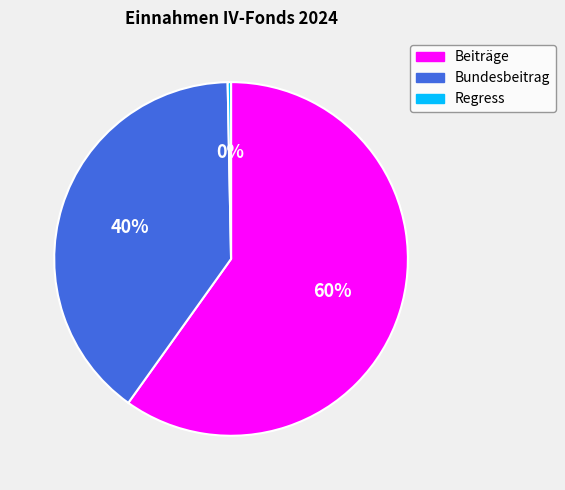

Is the sum of Regress and Bundesbeitrag greater than half?

No